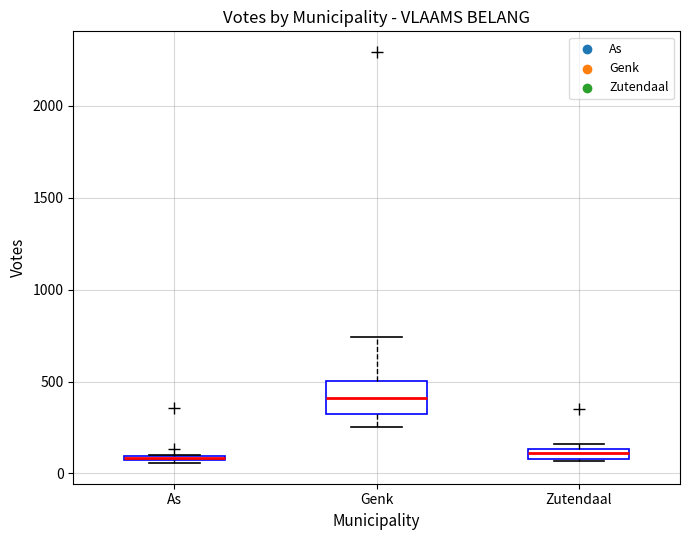

Where is the upper edge of the box for Zutendaal on the y-axis? The values are not printed on the chart, so give them approximately, as read against the axis.

150